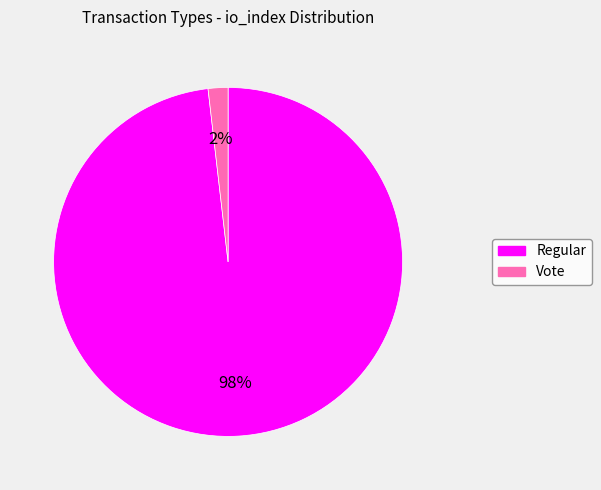

To the nearest percent, what portion does Vote represent?

2%